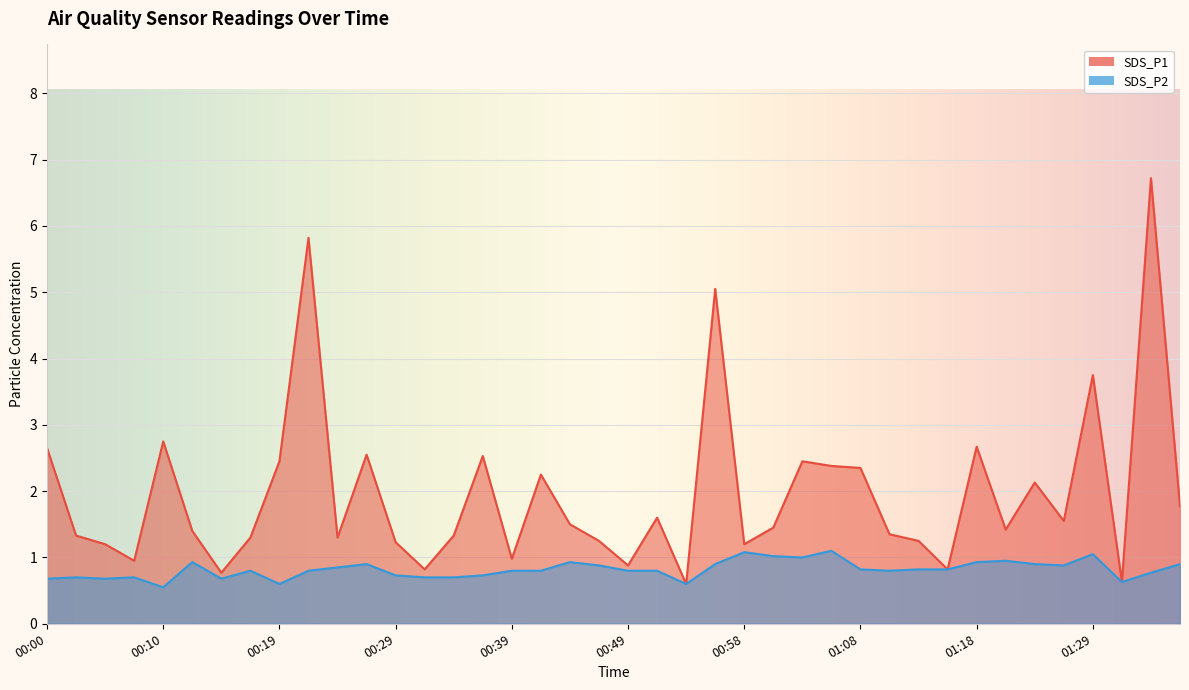

How many categories are shown in the chart?

40